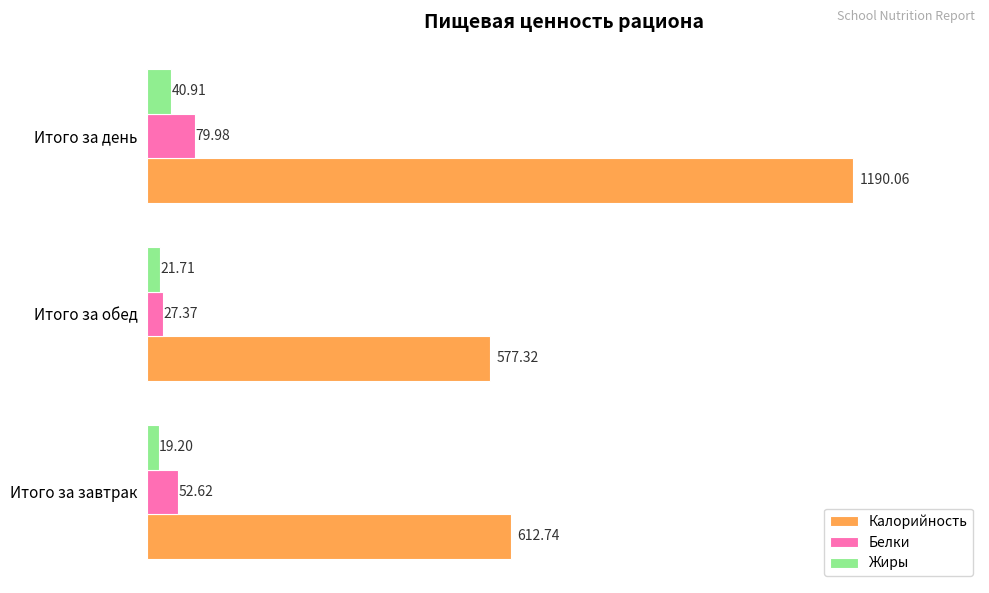

Rank the categories by Калорийность value from highest to lowest.

Итого за день, Итого за завтрак, Итого за обед